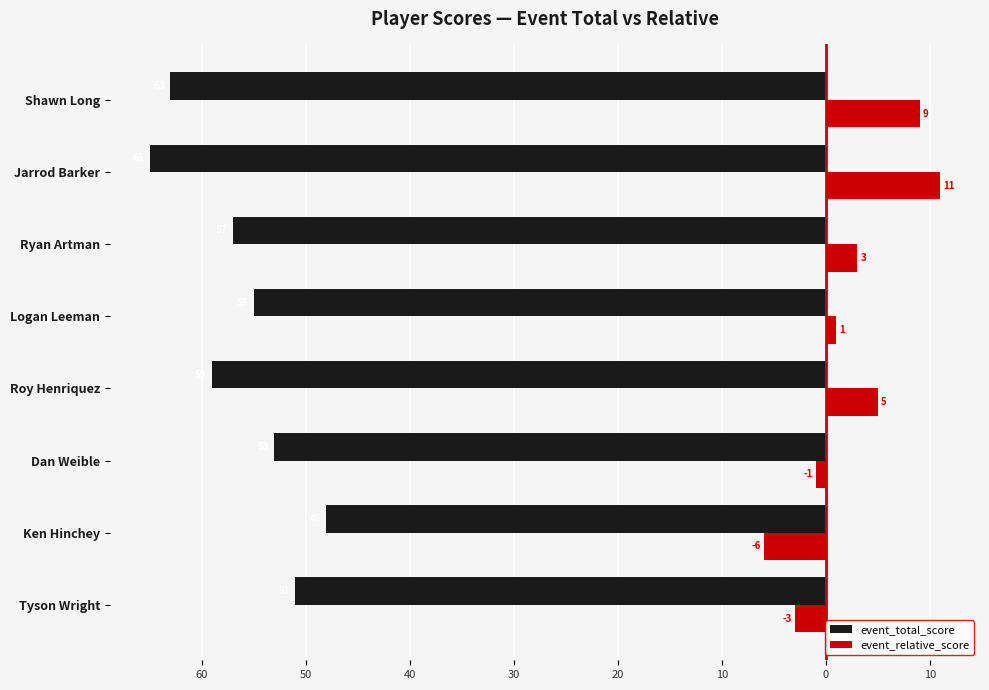

What are all the series names shown in the legend?

event_total_score, event_relative_score